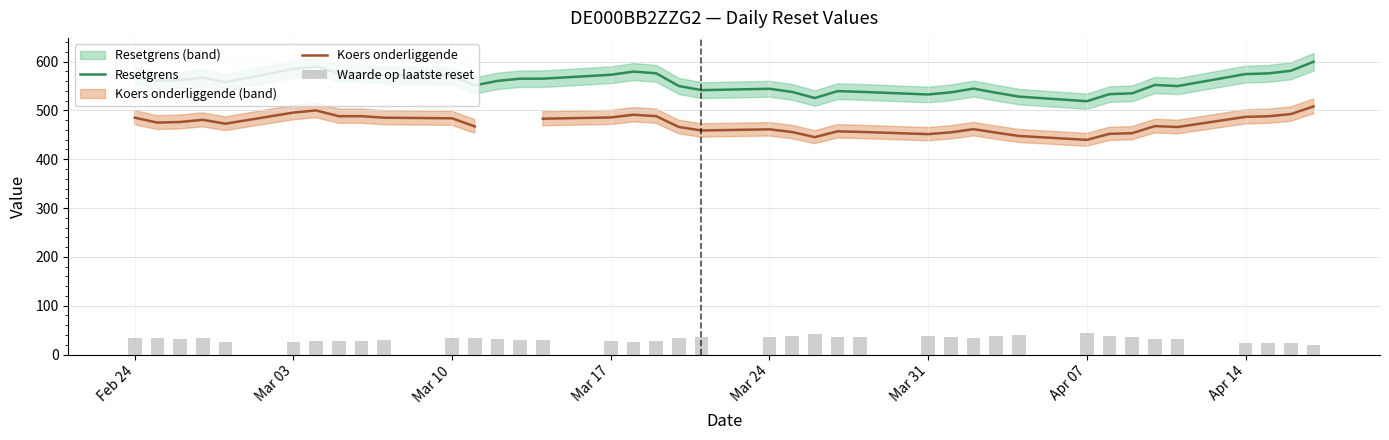

Is it true that Resetgrens equals 544.3 at Mar 24?

True